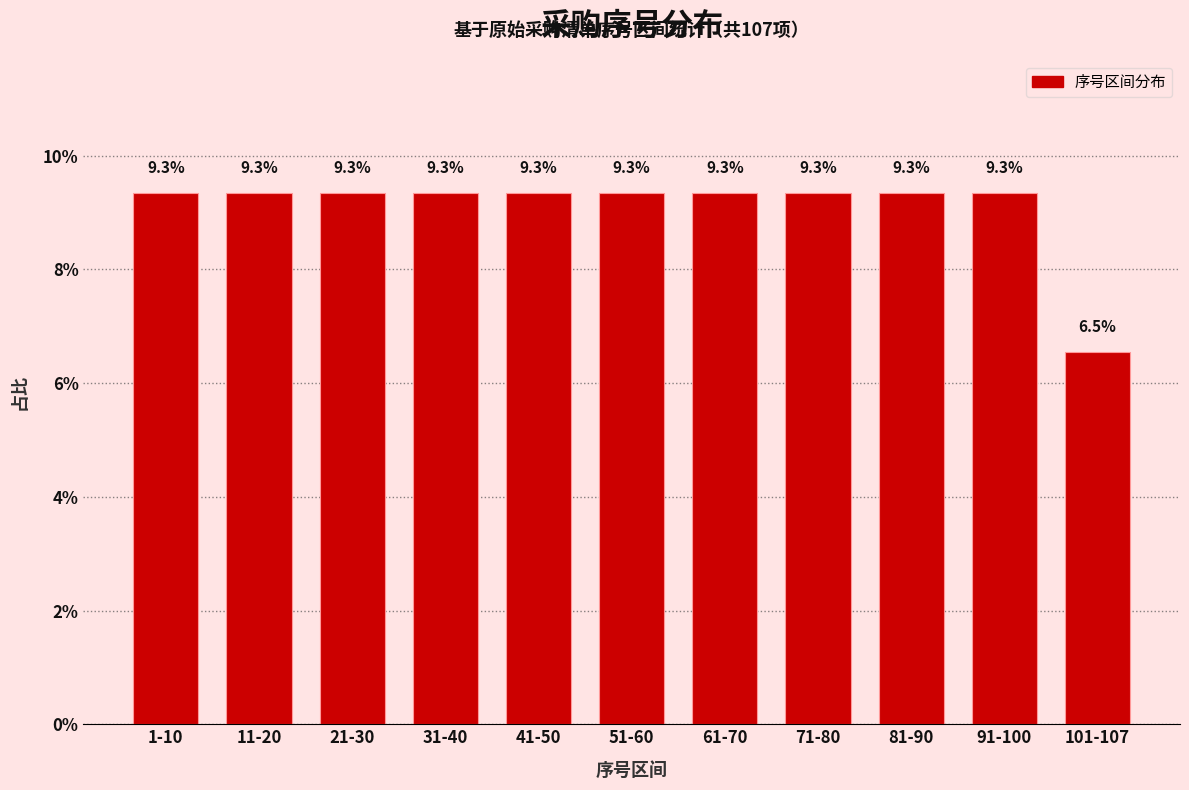

Reading left to right, transcribe all the data shown in this chart.

9.3	9.3	9.3	9.3	9.3	9.3	9.3	9.3	9.3	9.3	6.5